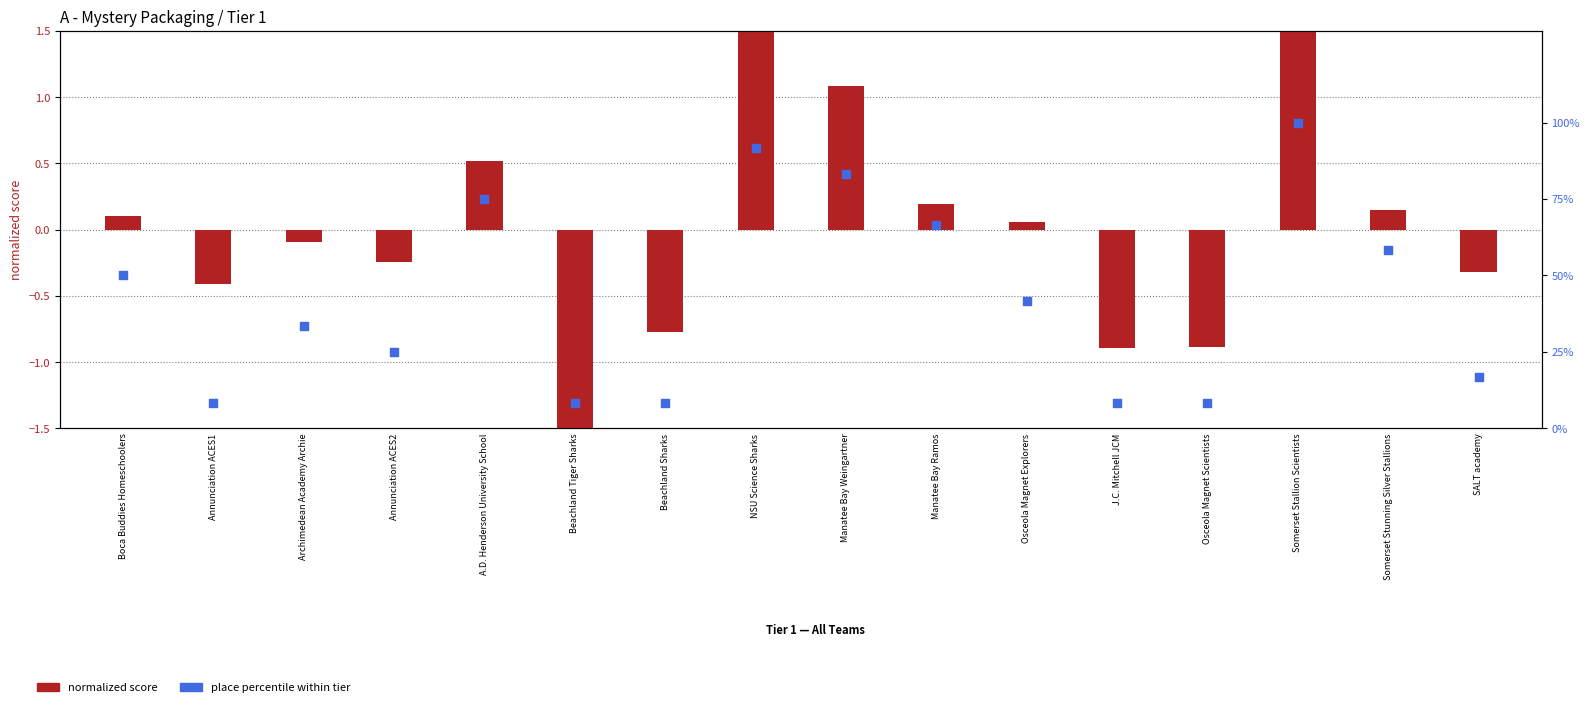

What is the total value across all series at A.D. Henderson University School?

75.5